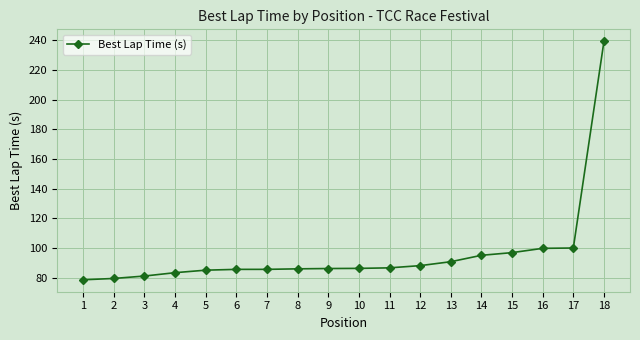

Approximately how many times larger is the value at 7 compared to 3?

1.1